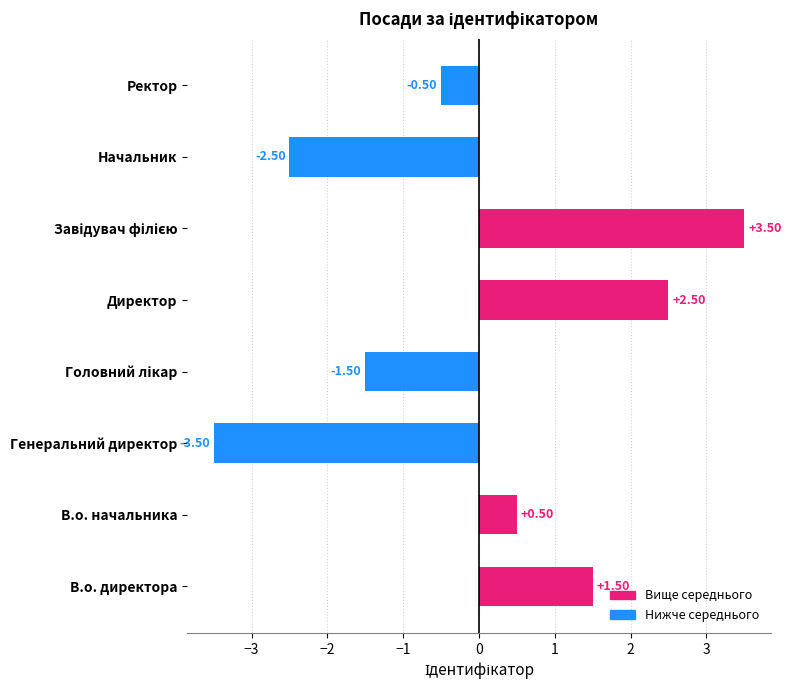

How many values are below 0?

4